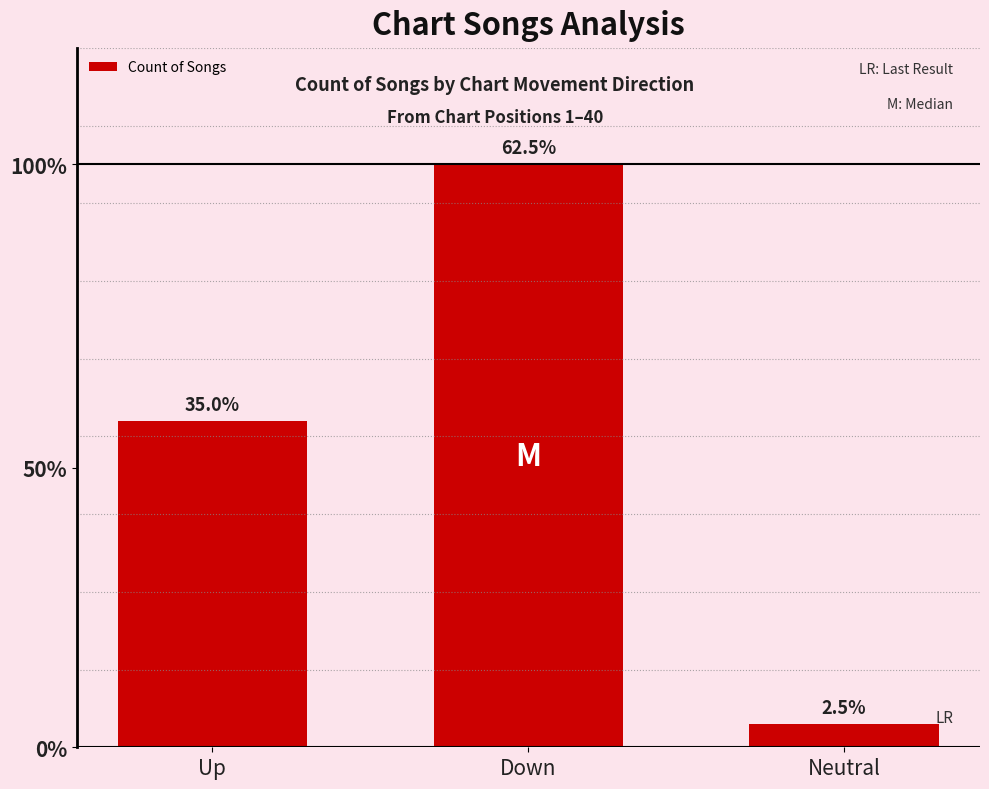

How many bars are there in total?

3